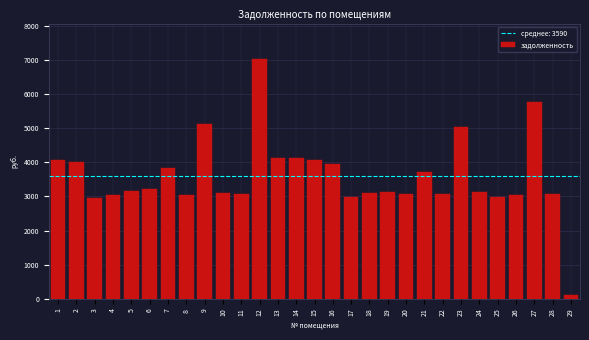

Between 25 and 6, which is larger?

6